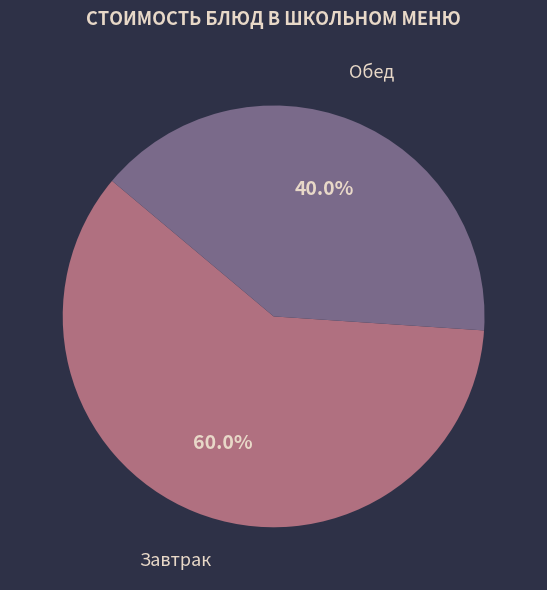

Does any single category account for the majority?

Yes